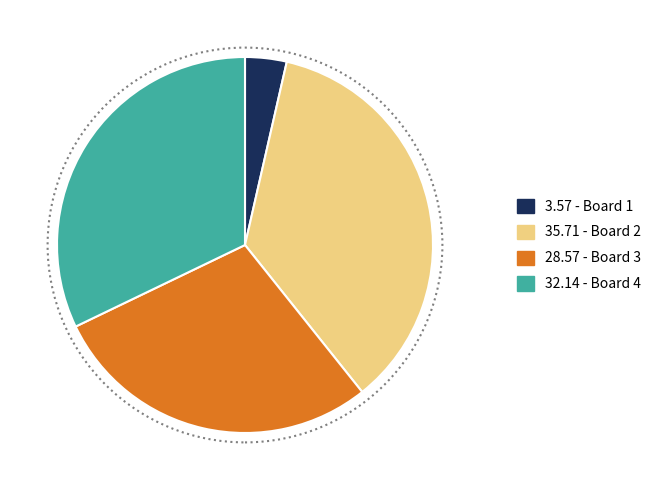

Is there any slice that represents more than half of the pie?

No